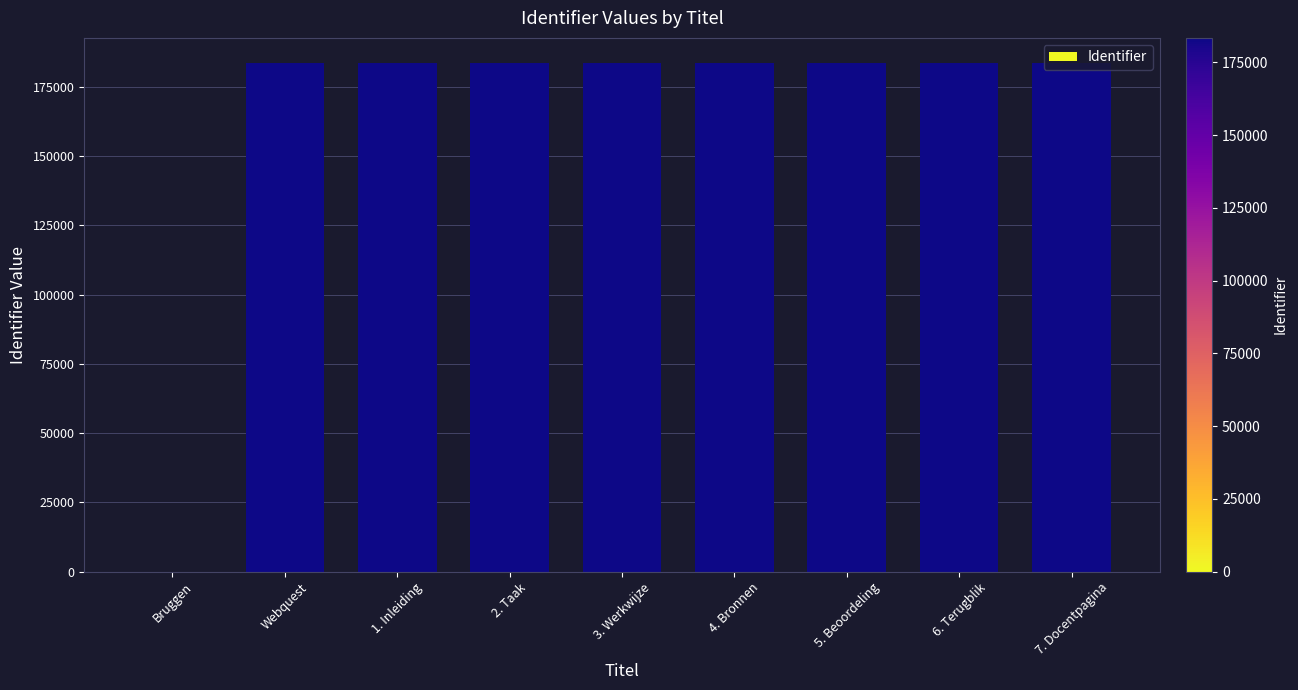

Is it true that the value at 7. Docentpagina is 183447?

True